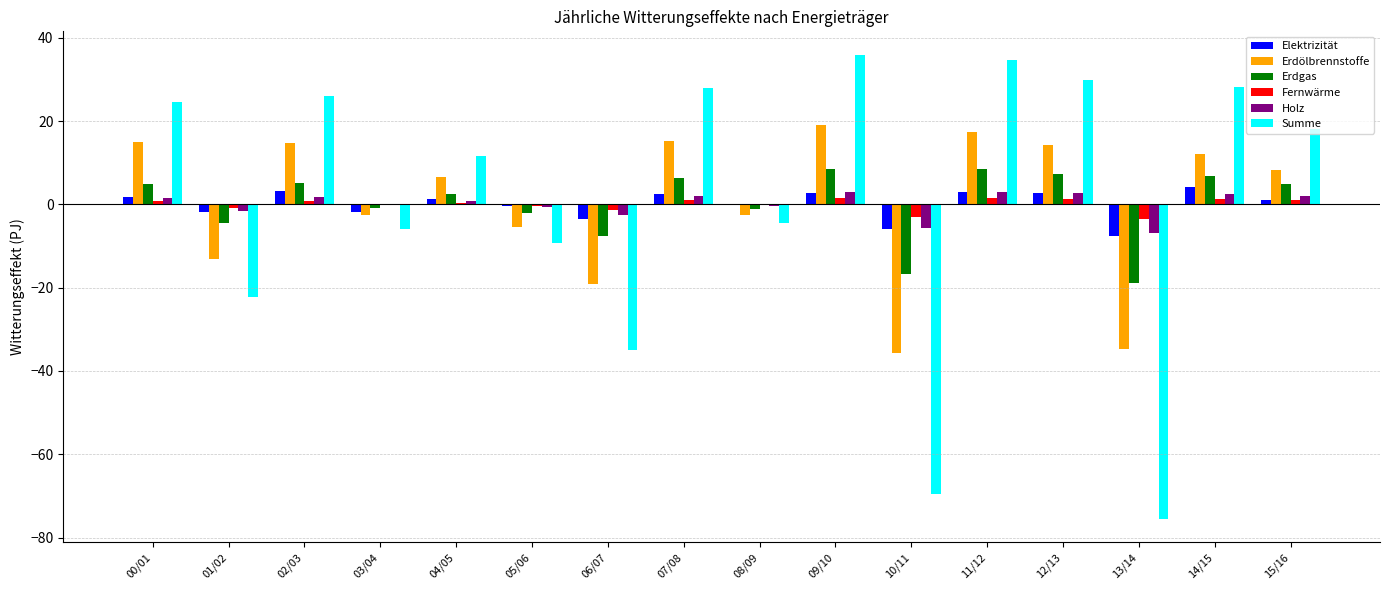

Is the value of Erdölbrennstoffe at 03/04 greater than the value of Fernwärme at 01/02?

No